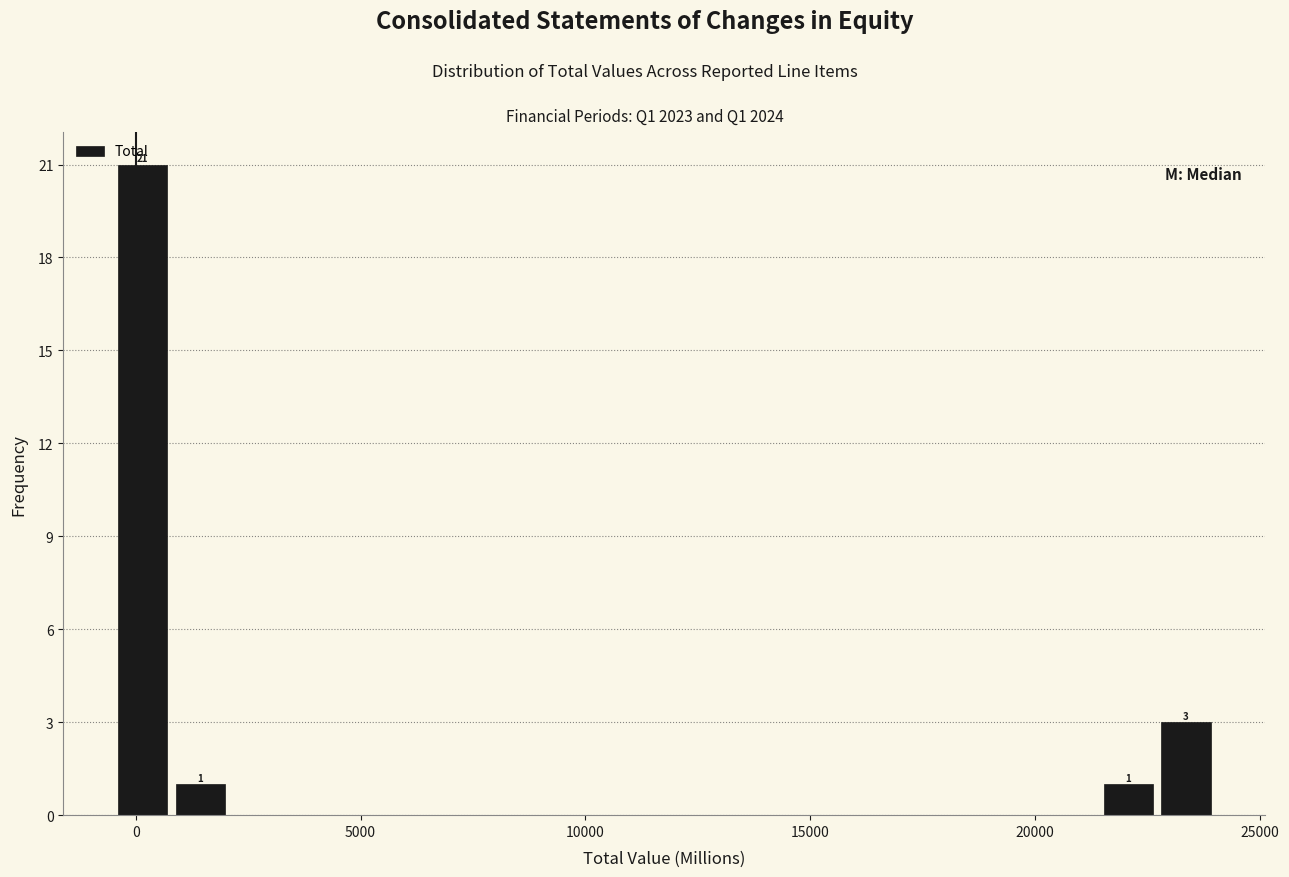

Read against the x-axis, roughly where is the centre of the tallest bar?

0